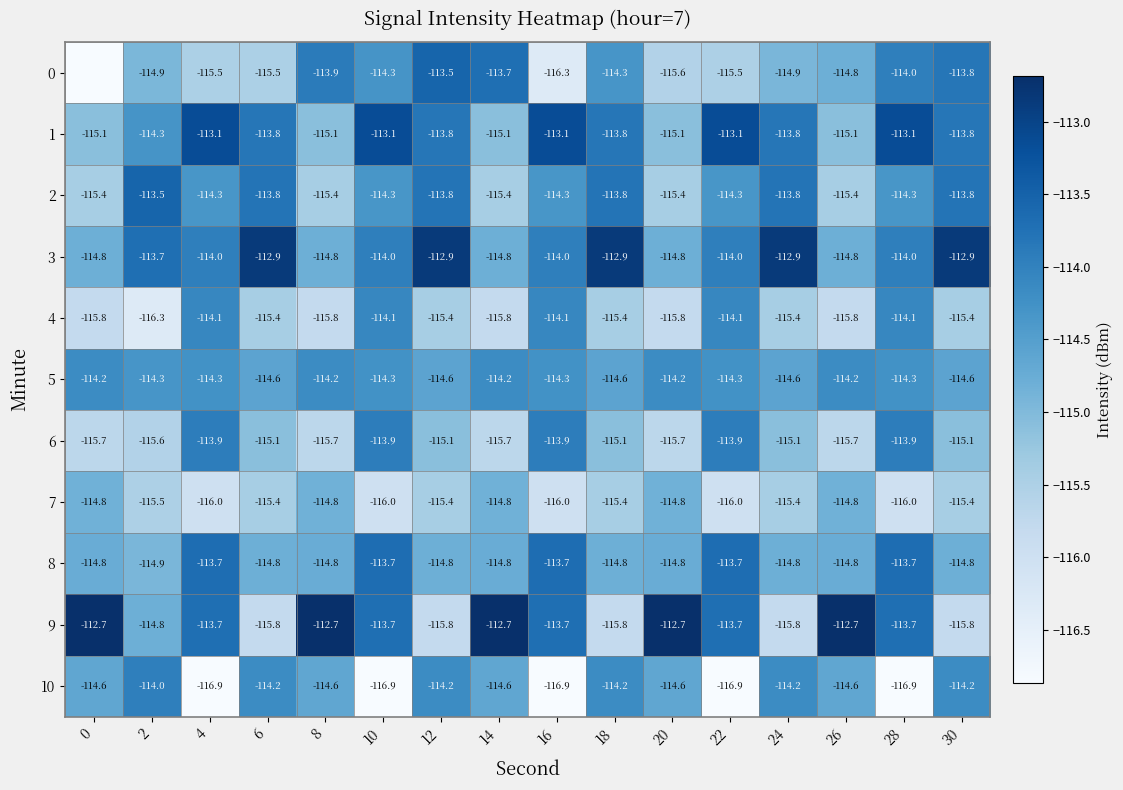

Which has a higher value, 24 or 16?

24